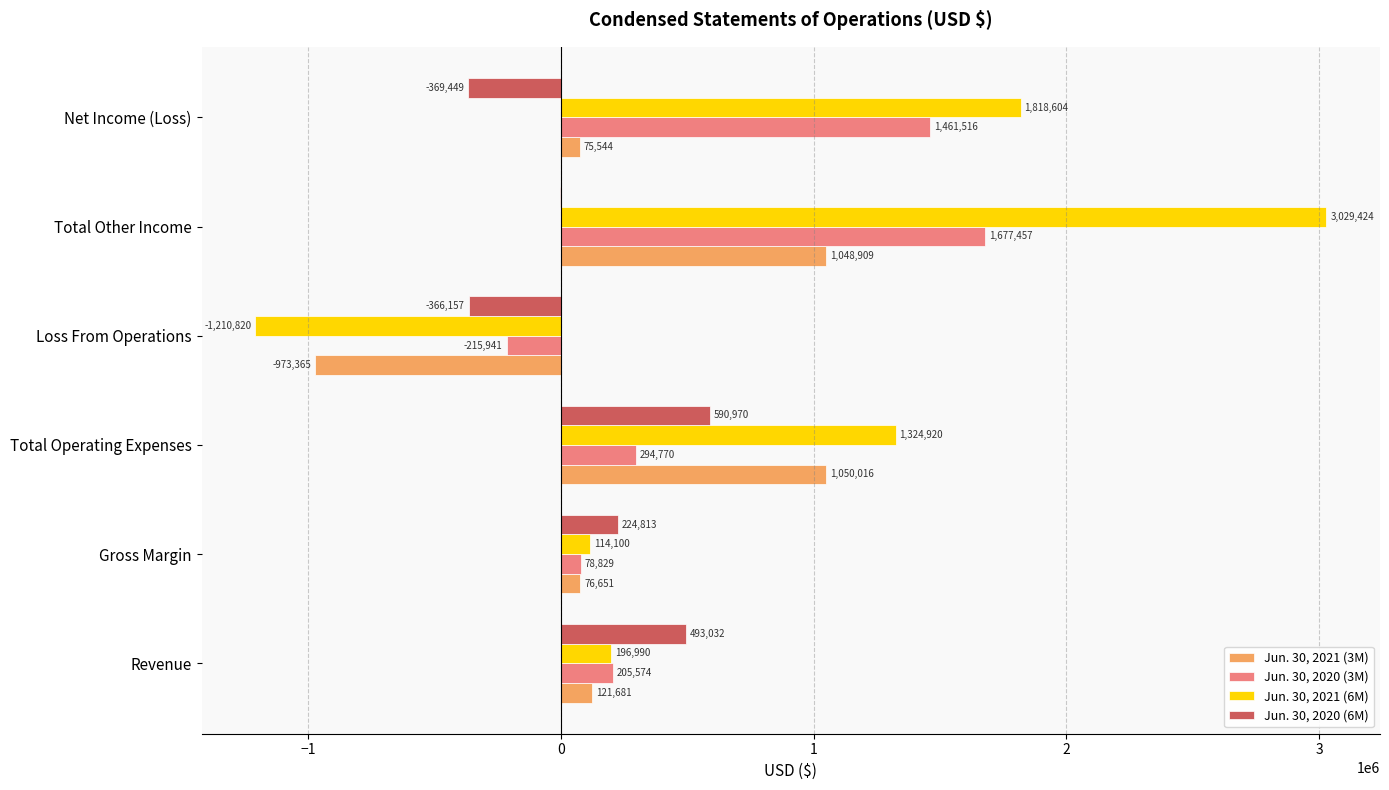

True or false: Jun. 30, 2021 (6M) has a value of 2238605 at Total Operating Expenses.

False